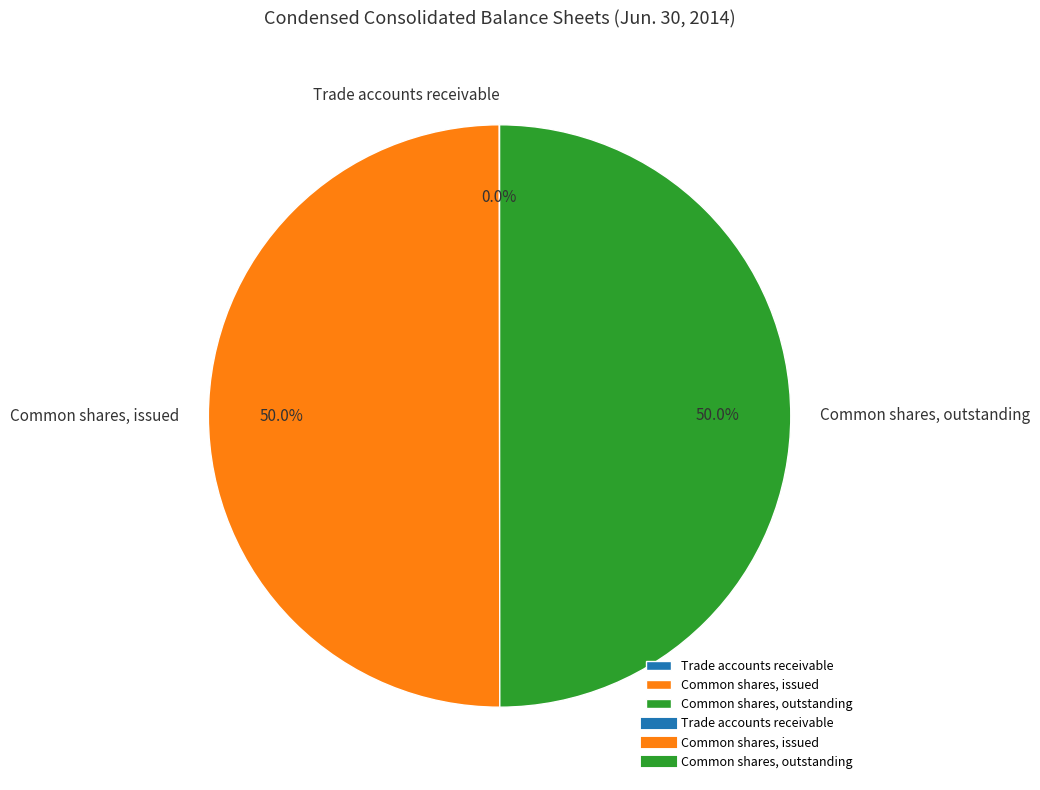

To the nearest percent, what is the average slice percentage?

33%